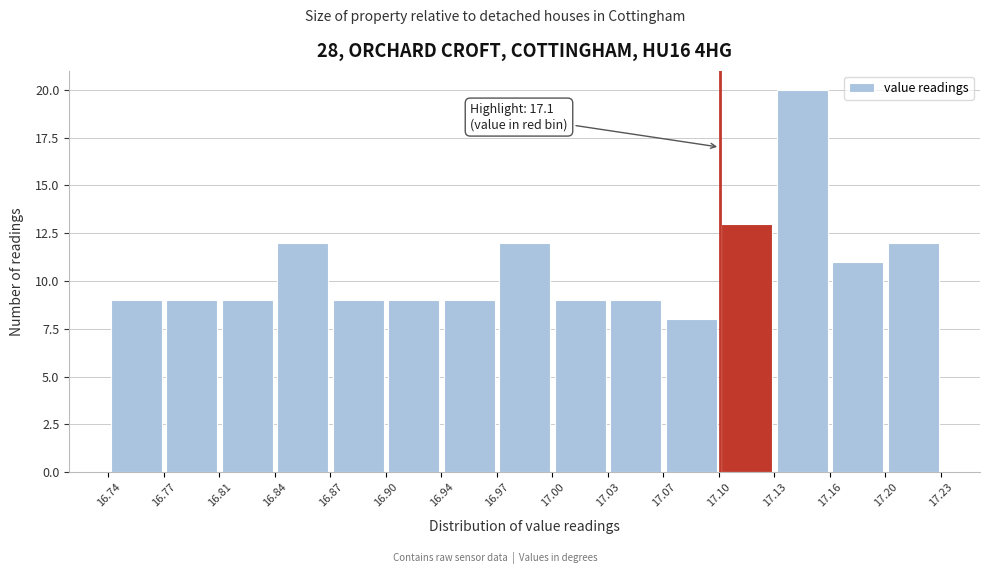

Which range on the x-axis has the tallest bar?

17.13 to 17.16